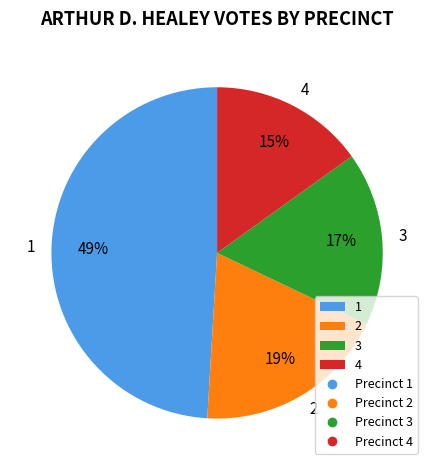

To the nearest percent, what is the average slice percentage?

25%